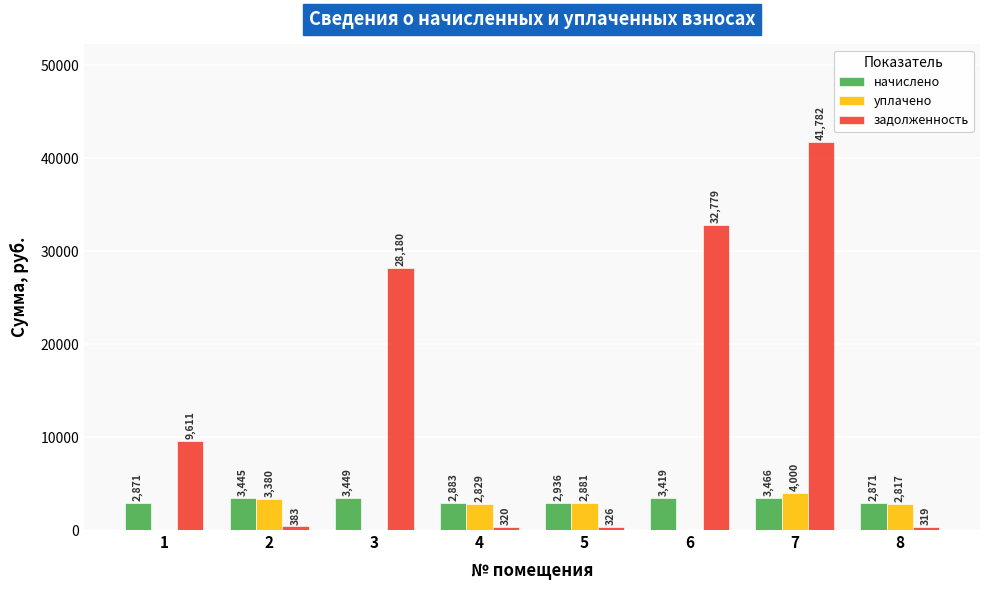

What is the spread (max minus min) of values at 2?

3062.1